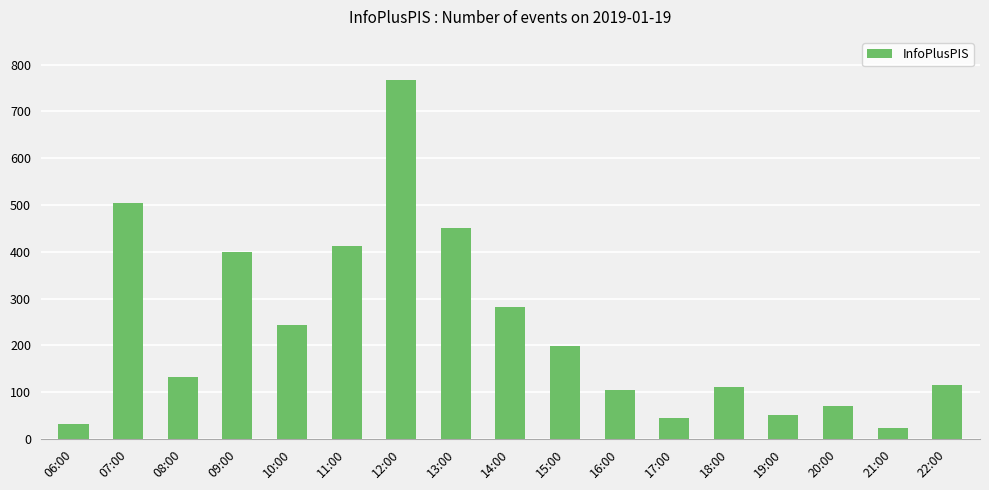

What is the change in value from 11:00 to 21:00?

-390